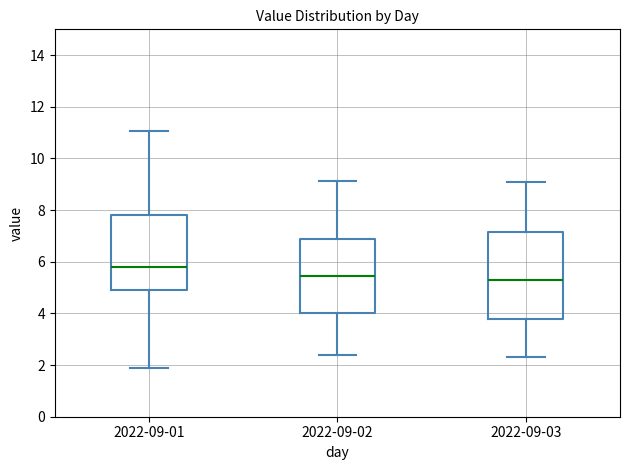

Where does the median line of the box for 2022-09-01 sit on the y-axis? The values are not printed on the chart, so give them approximately, as read against the axis.

5.8